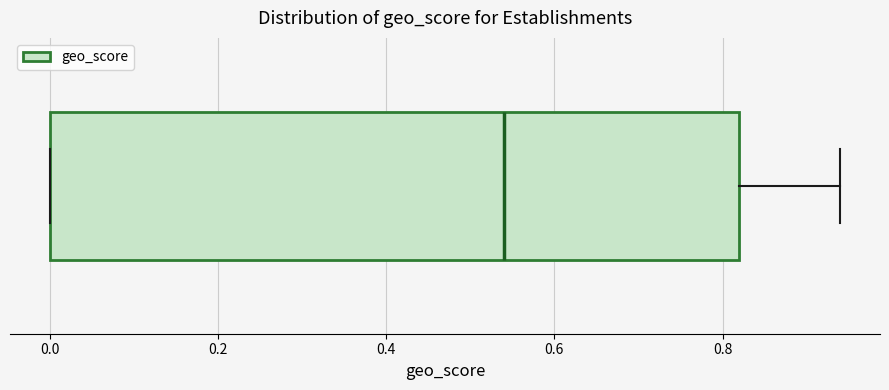

Transcribe this box plot: give where the median line is, the range the box spans, and where the two whiskers end, as read against the x-axis. The values are not printed on the chart, so give them approximately, as read against the axis.

median 0.54, box 0.00 to 0.82, whiskers 0.00 to 0.94